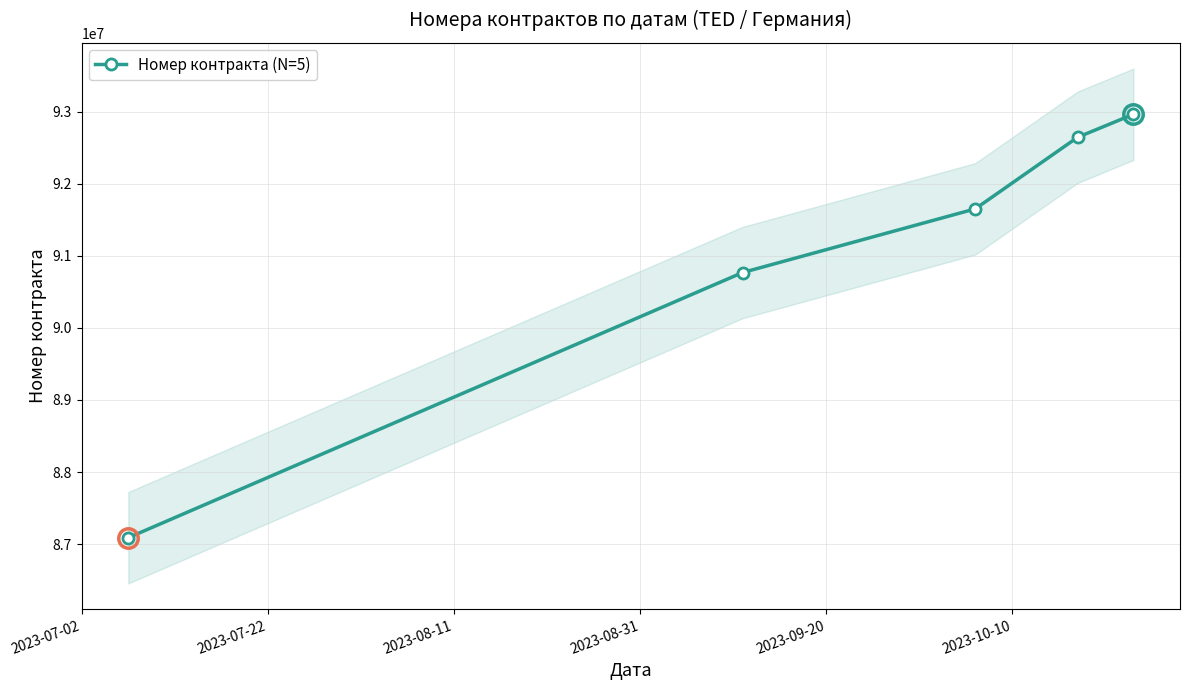

True or false: Номер контракта (N=5) has more than 2 points higher than both neighbors.

False